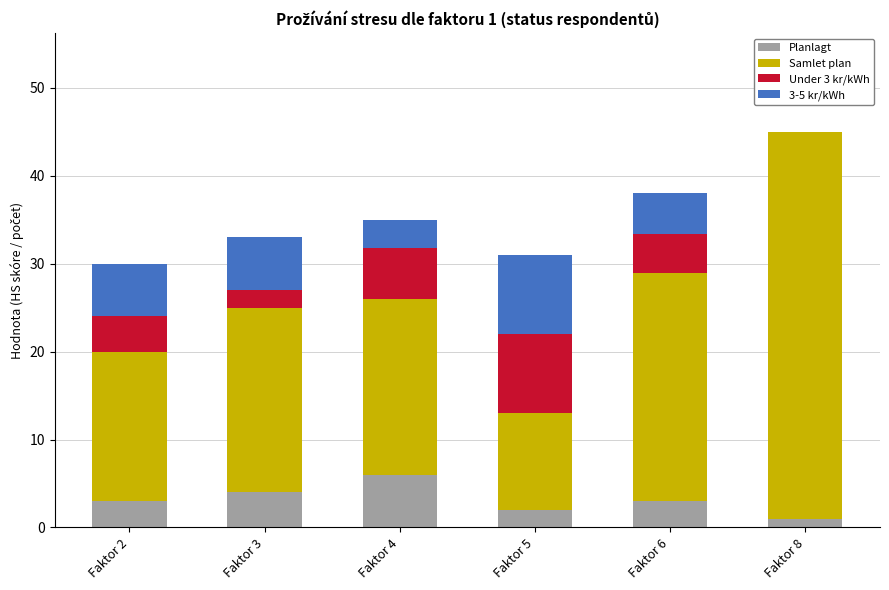

What is the total value across all series at Faktor 6?

38.0